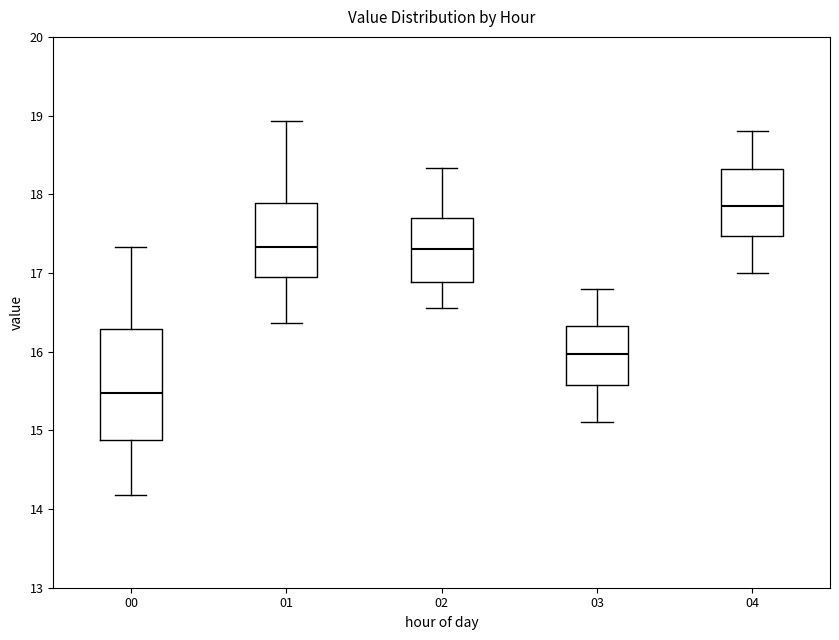

Reading left to right, transcribe this box plot: for each box, give where its median line is, the range the box spans, and where its two whiskers end, as read against the y-axis. The values are not printed on the chart, so give them approximately, as read against the axis.

00: median 15.5, box 14.9 to 16.3, whiskers 14.2 to 17.3
01: median 17.3, box 16.9 to 17.9, whiskers 16.4 to 18.9
02: median 17.3, box 16.9 to 17.7, whiskers 16.6 to 18.3
03: median 16.0, box 15.6 to 16.3, whiskers 15.1 to 16.8
04: median 17.9, box 17.5 to 18.3, whiskers 17.0 to 18.8